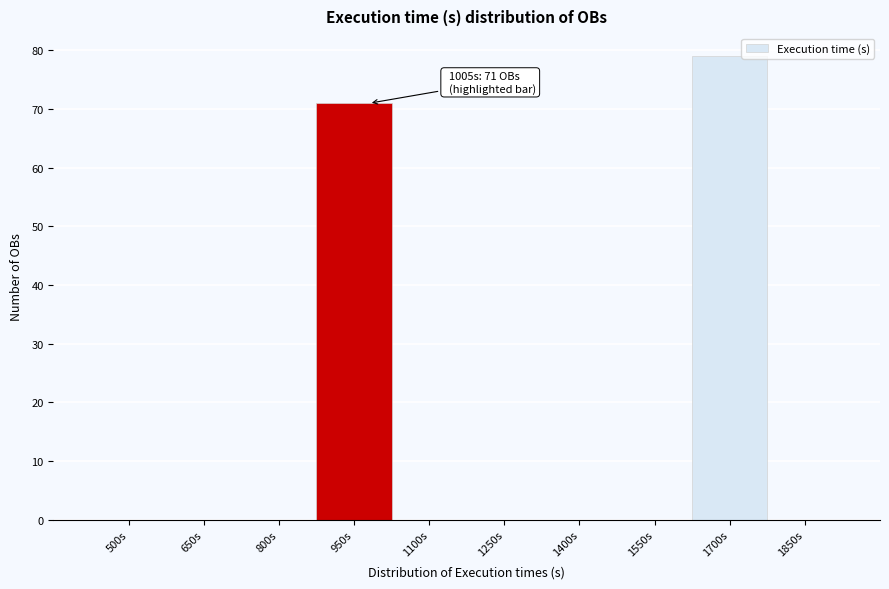

Reading left to right, transcribe all the data shown in this chart.

500s=0	650s=0	800s=0	950s=71	1100s=0	1250s=0	1400s=0	1550s=0	1700s=79	1850s=0